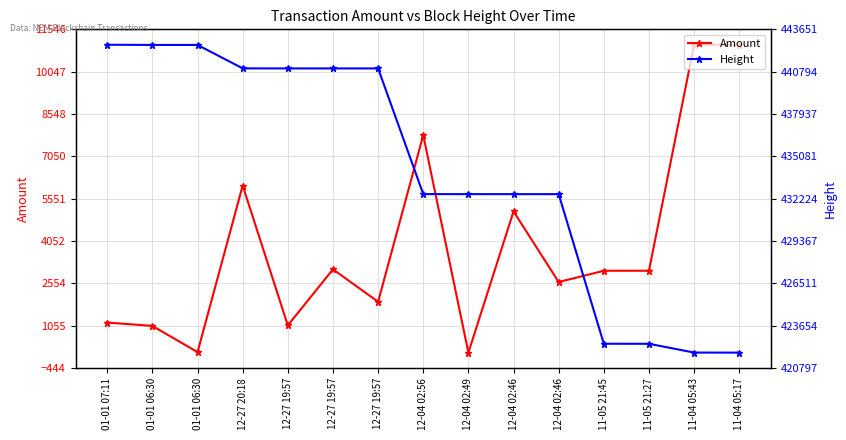

Which category has the highest value in the Amount series?

11-04 05:17